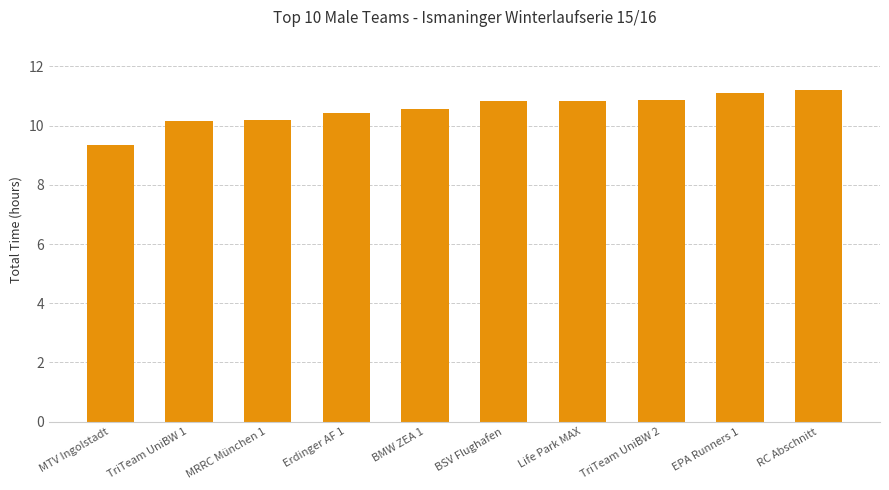

What is the ratio of the value at TriTeam UniBW 1 to the value at TriTeam UniBW 2?

0.9